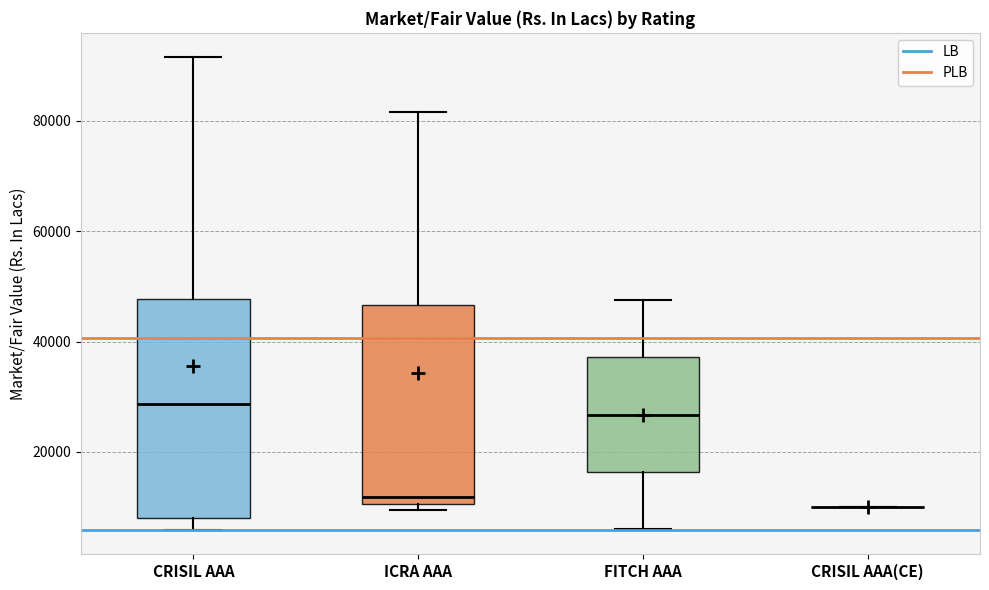

Comparing the boxes themselves (not the whiskers), which one is the tallest?

CRISIL AAA